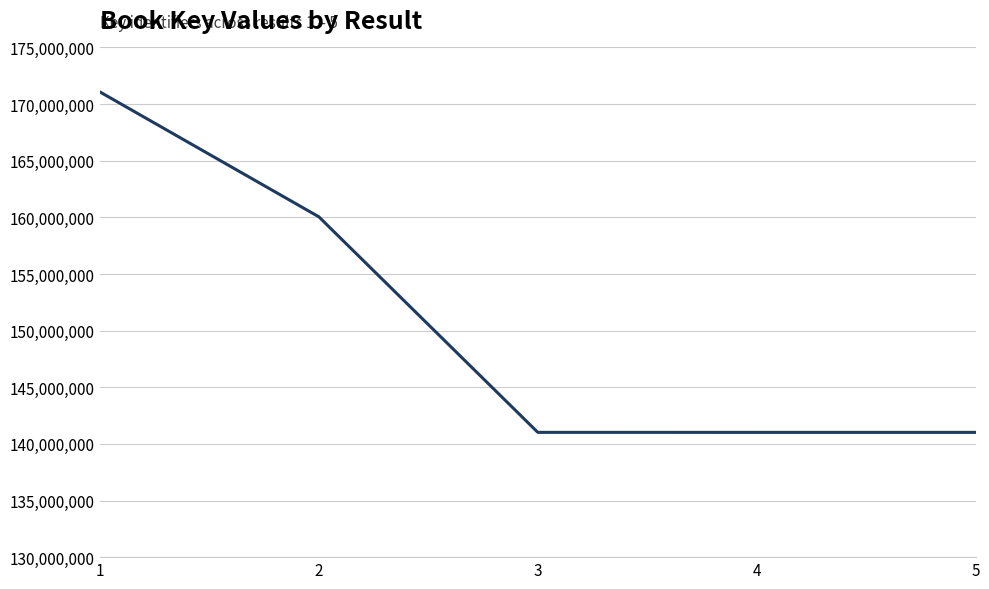

What is the smallest value displayed?

141015132